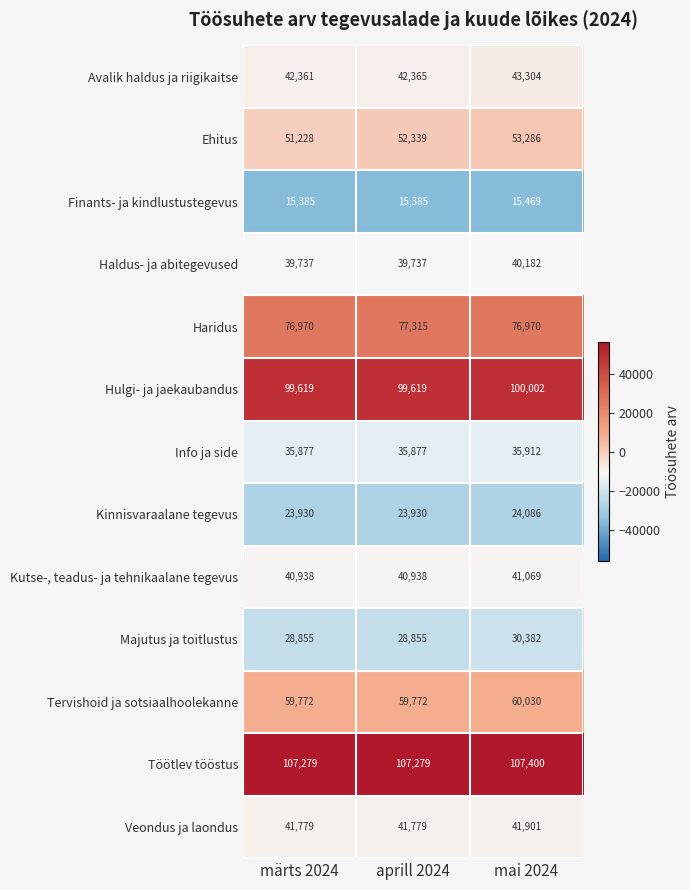

The Veondus ja laondus series shows 41901 at mai 2024. True or false?

True